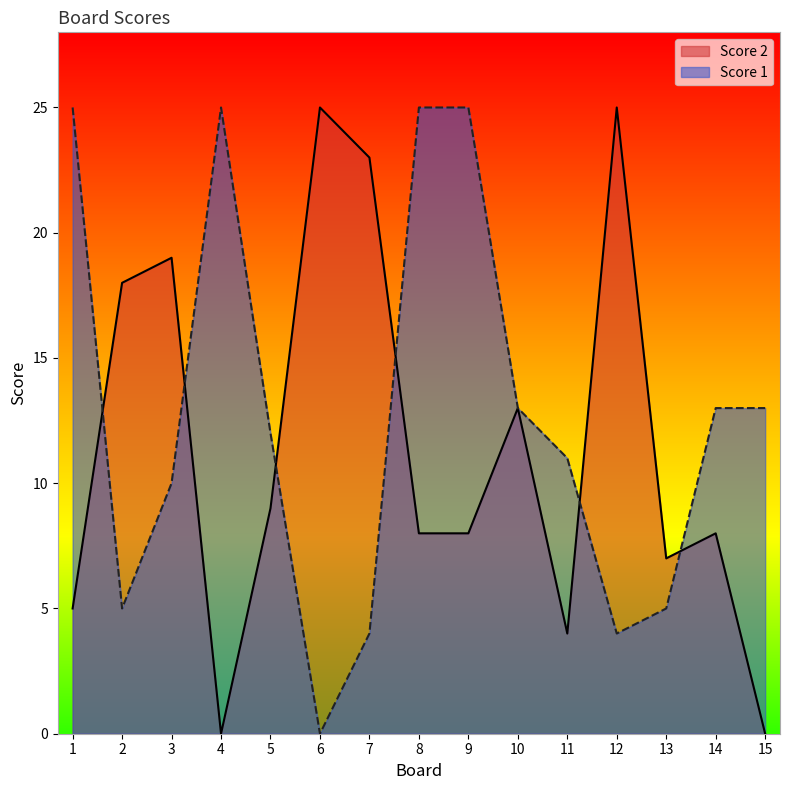

What is the sum of all Score 1 values?

190